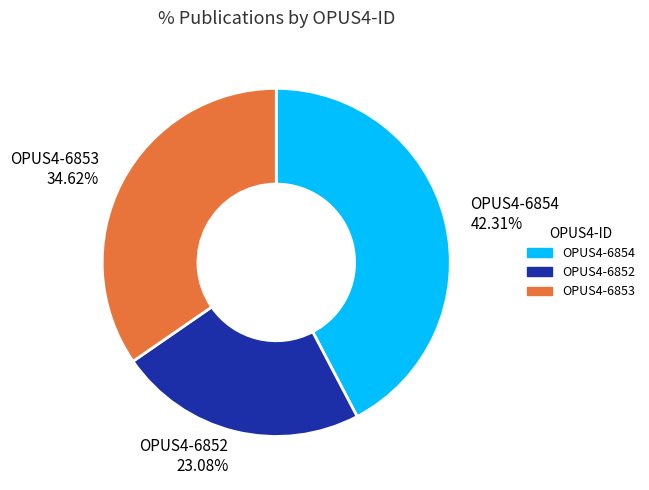

To the nearest percent, what percentage of the pie is OPUS4-6852?

23%